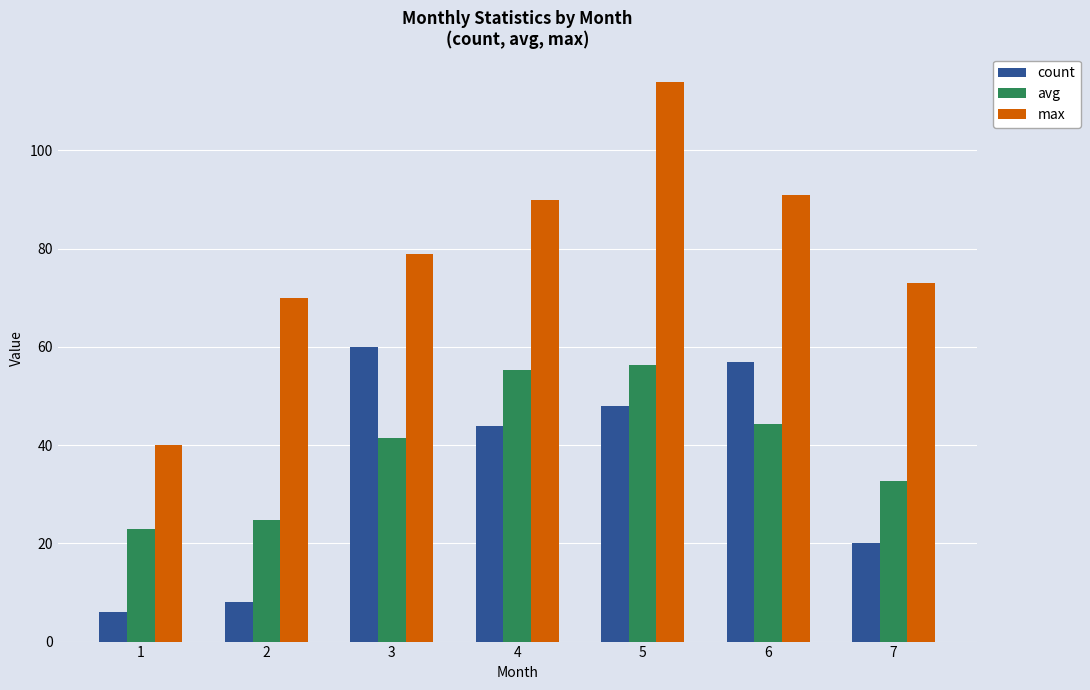

Which series has the largest total across all categories?

max